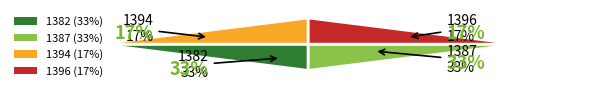

Does 1394 account for over 50% of the chart?

No